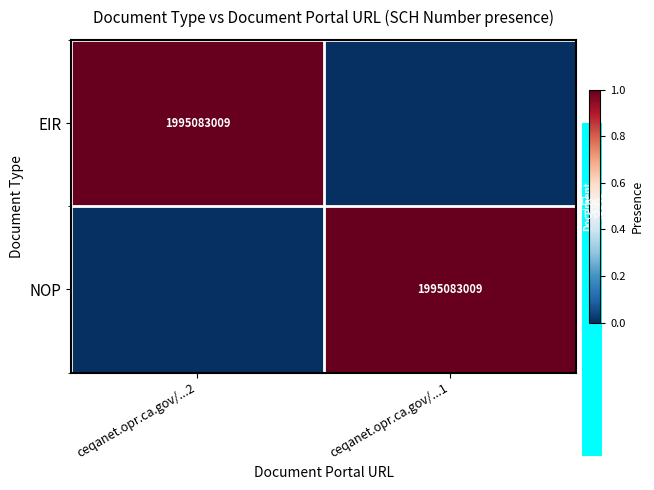

What is the sum of all EIR values?

1